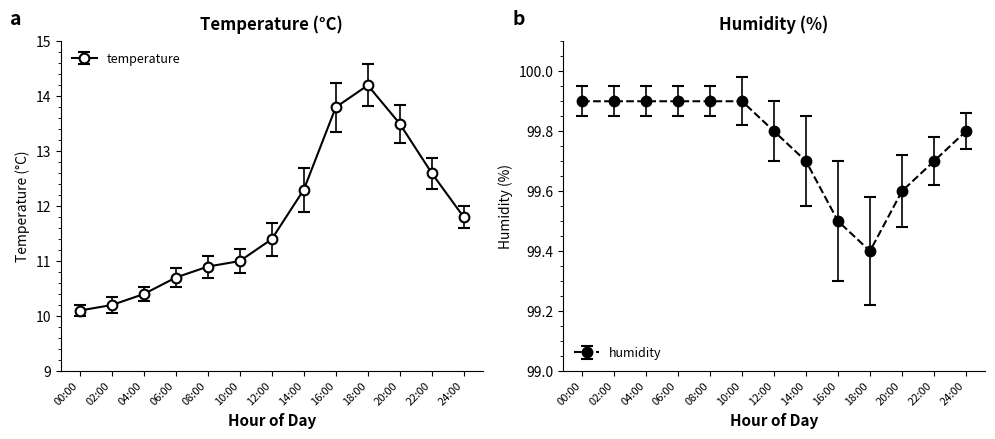

True or false: humidity and temperature intersect in this chart.

False